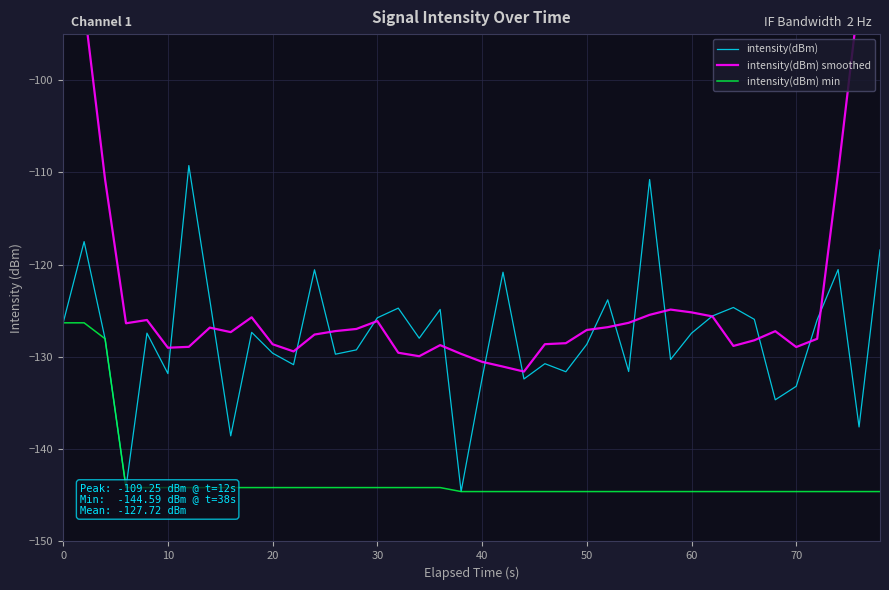

What is the lowest value of the intensity(dBm) min series?

-144.6